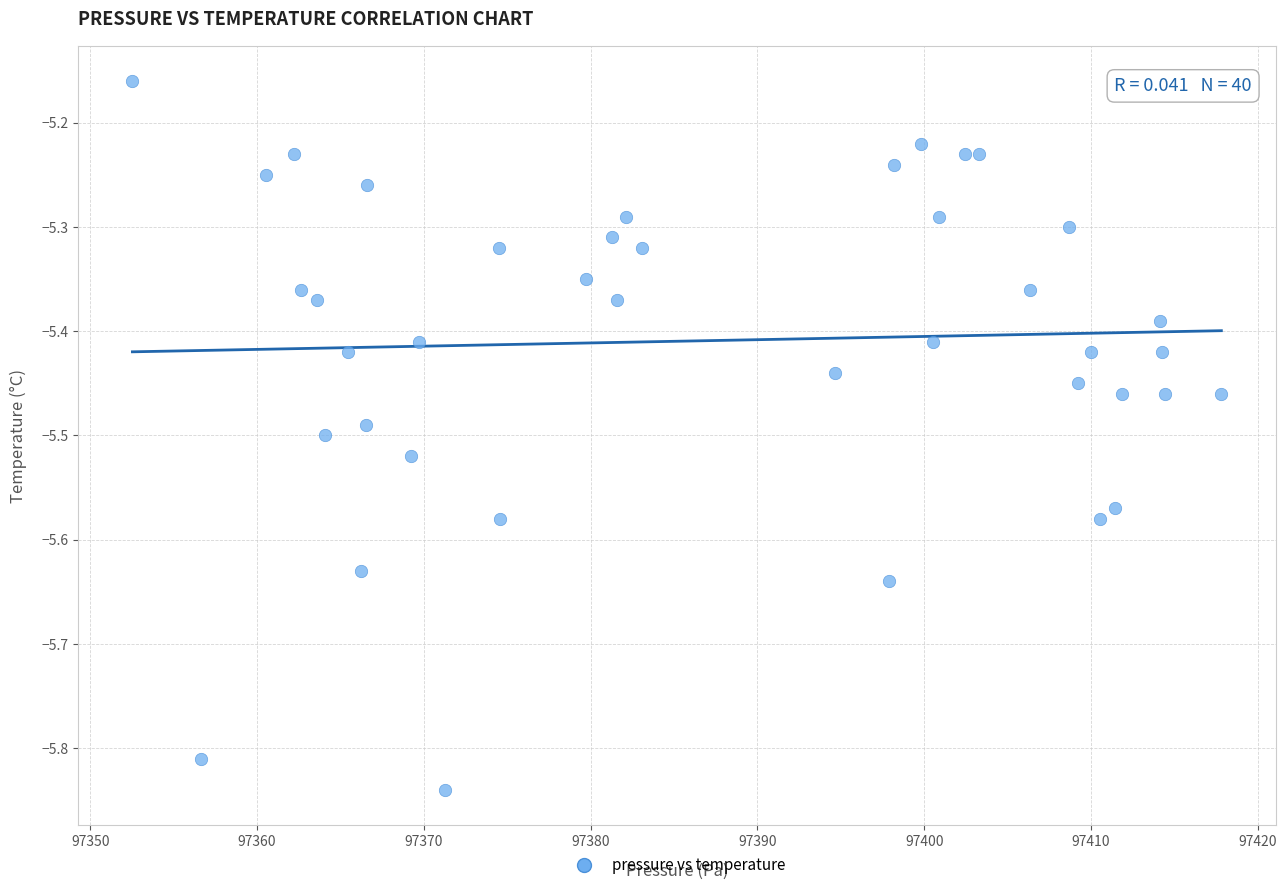

What is the range of X values (max minus min)?

65.3